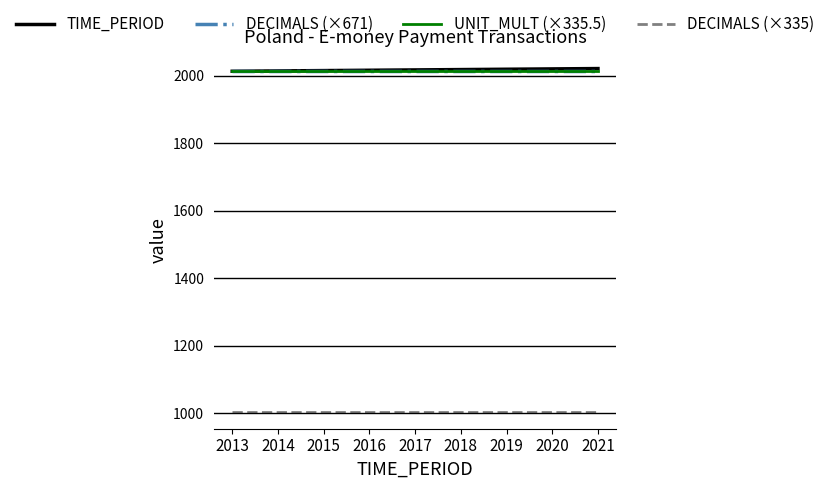

Does the chart have visible grid lines?

Yes